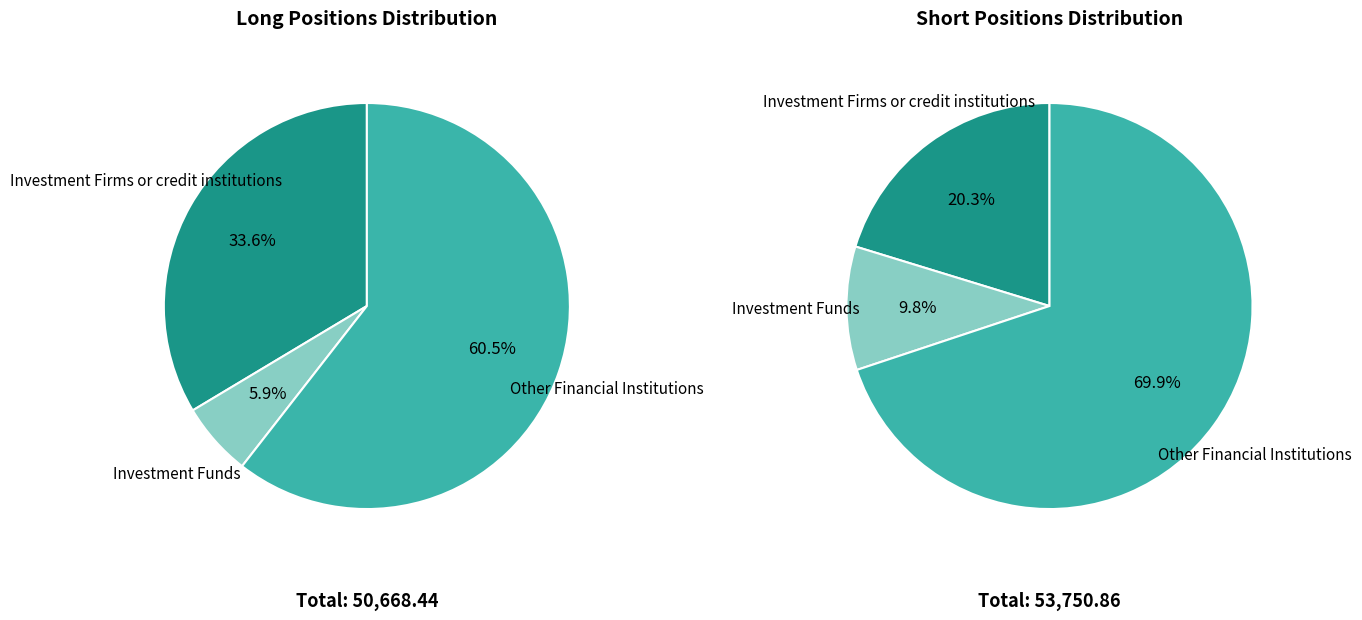

Count the number of slices in the pie.

3